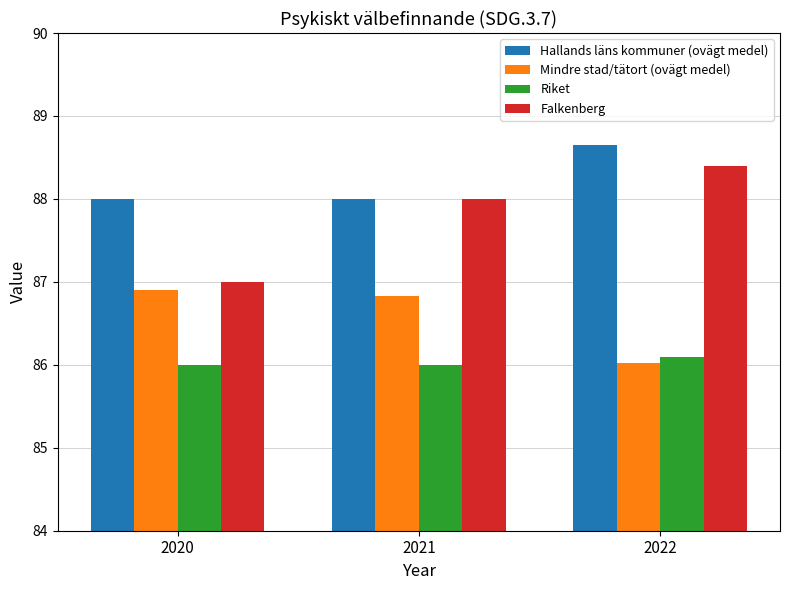

Is it true that Riket equals 86.0 at 2020?

True